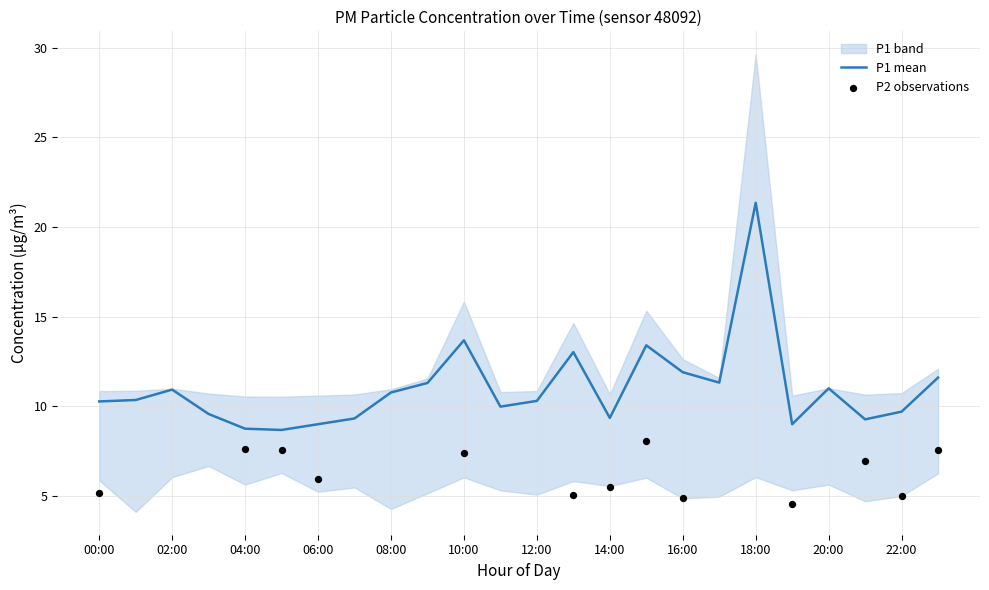

What is the ratio of the value at 16:00 to the value at 15:00?

0.9